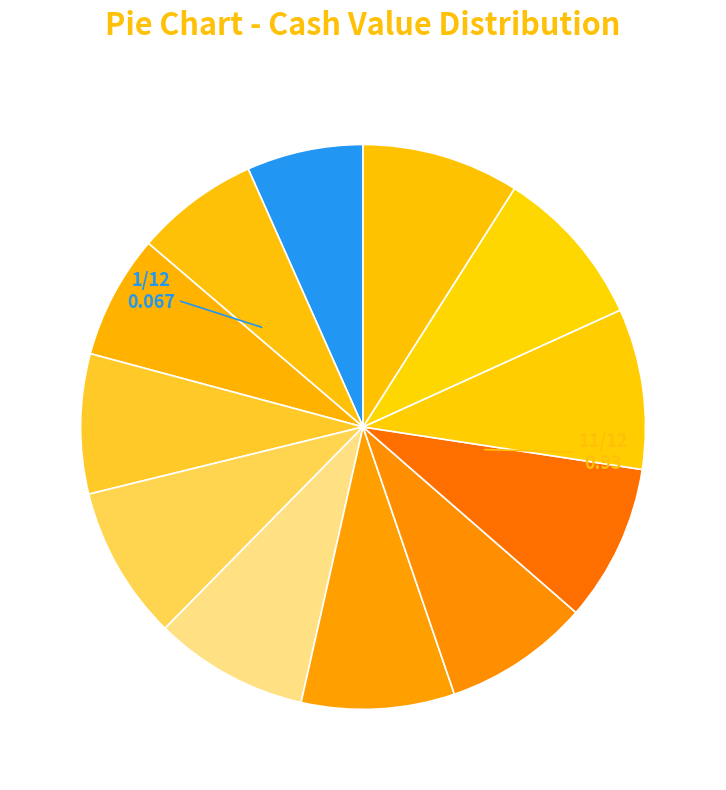

Count the number of slices in the pie.

12